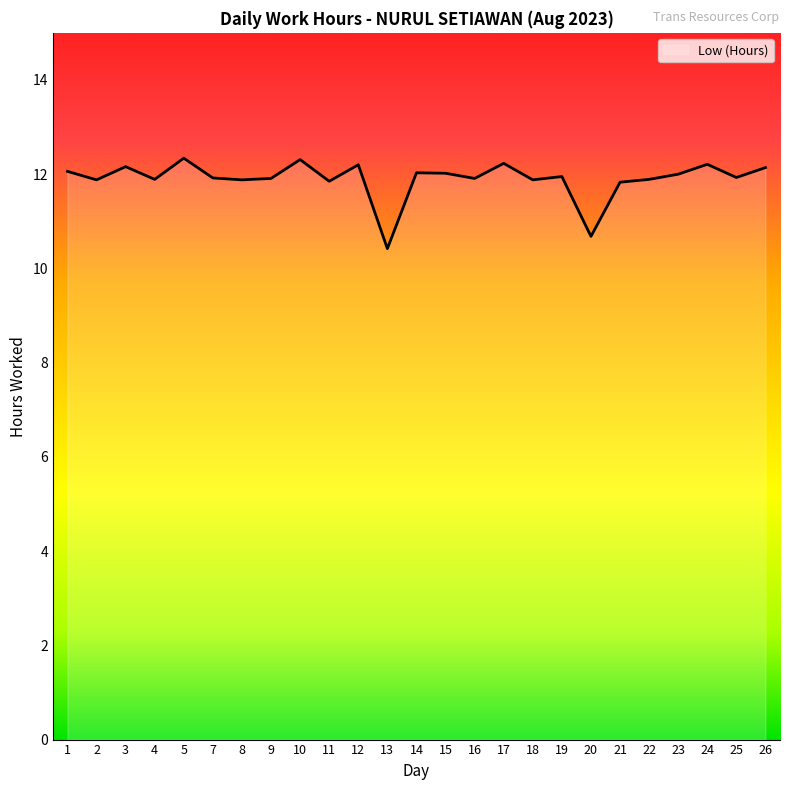

What is the change in value from 5 to 18?

-0.5